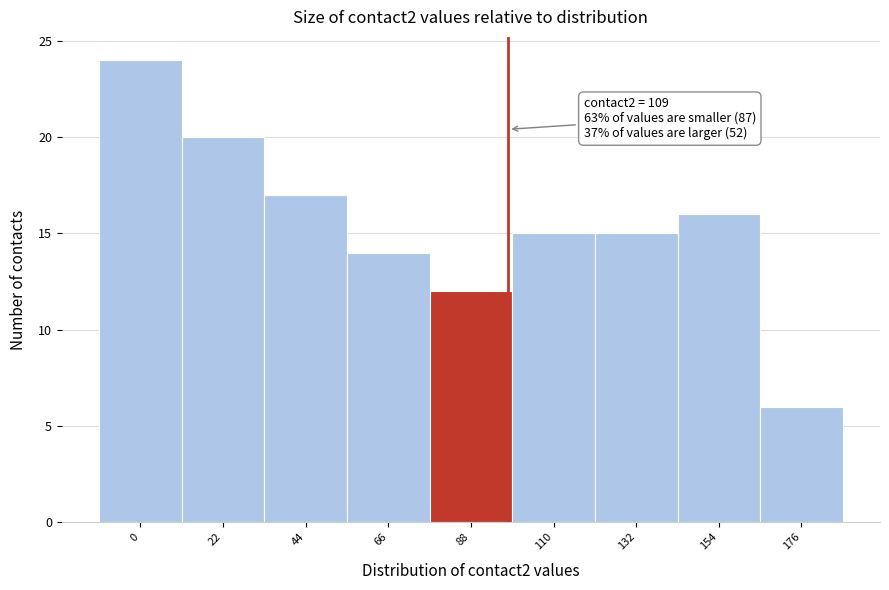

Reading left to right, transcribe all the data shown in this chart.

0=24	22=20	44=17	66=14	88=12	110=15	132=15	154=16	176=6